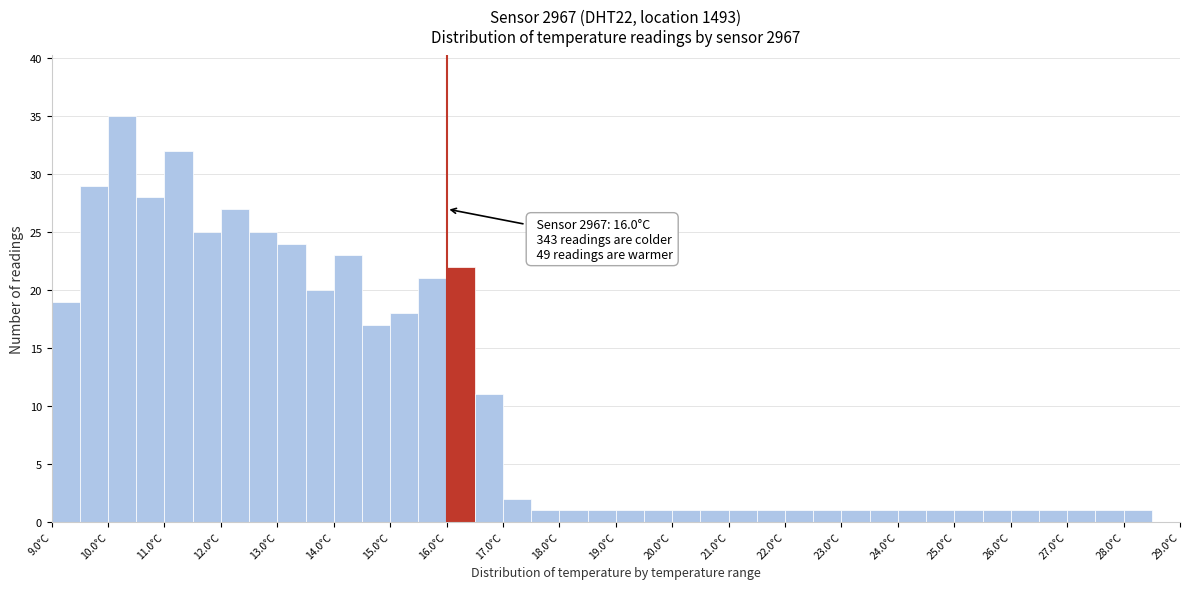

Which range on the x-axis has the tallest bar?

10.0 to 10.5